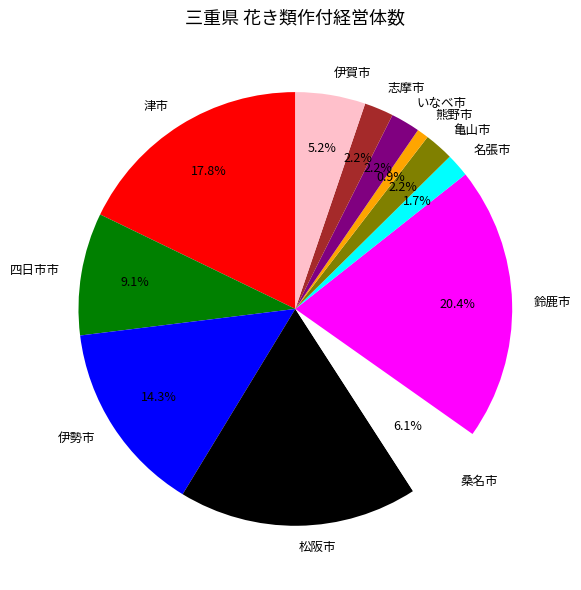

To the nearest percent, what percentage of the pie is 熊野市?

1%